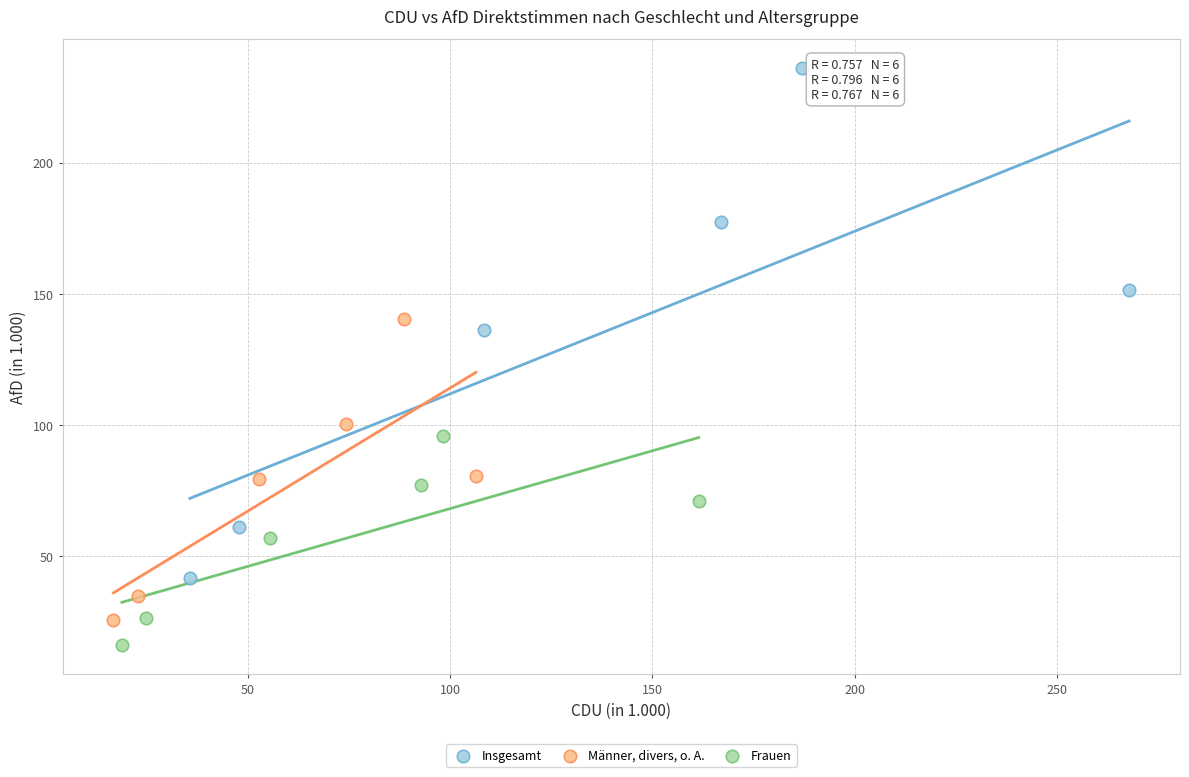

What are all the series names shown in the legend?

Insgesamt, Männer, divers, o. A., Frauen